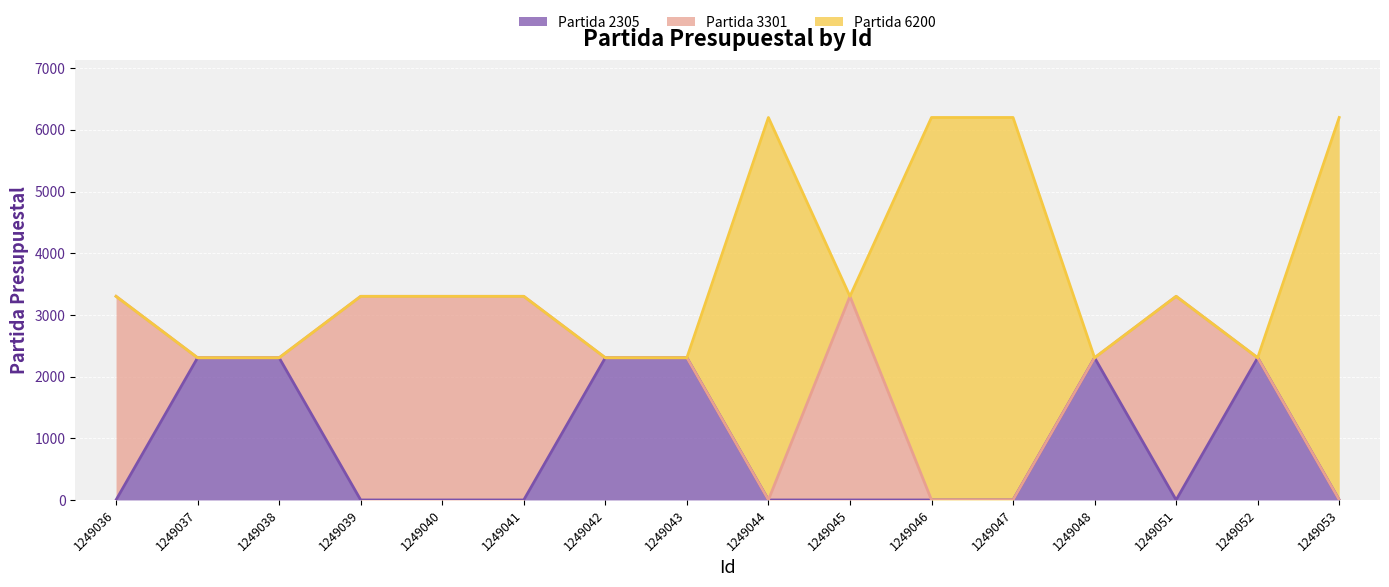

Is the value of Partida 3301 at 1249038 greater than the value of Partida 2305 at 1249040?

No